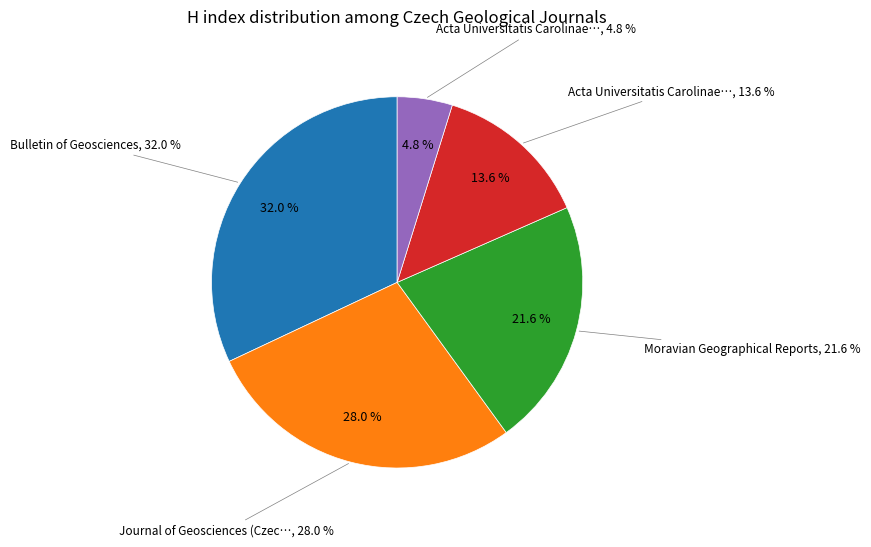

How many segments does this pie chart have?

5